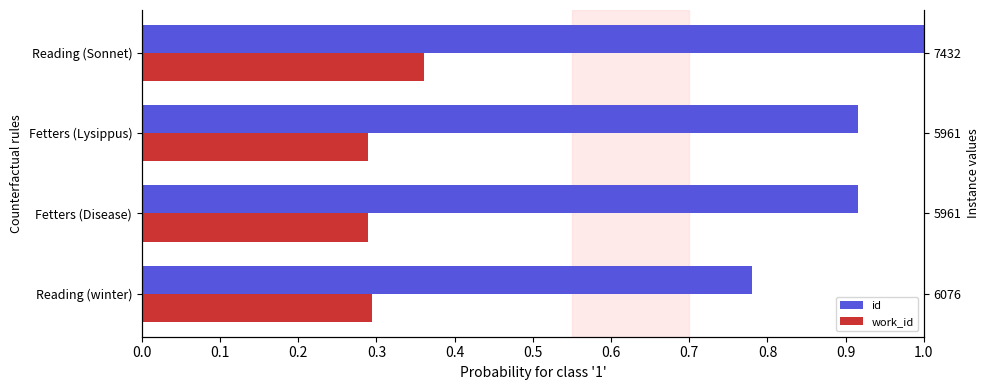

The work_id series shows 0.1 at 0.3. True or false?

False